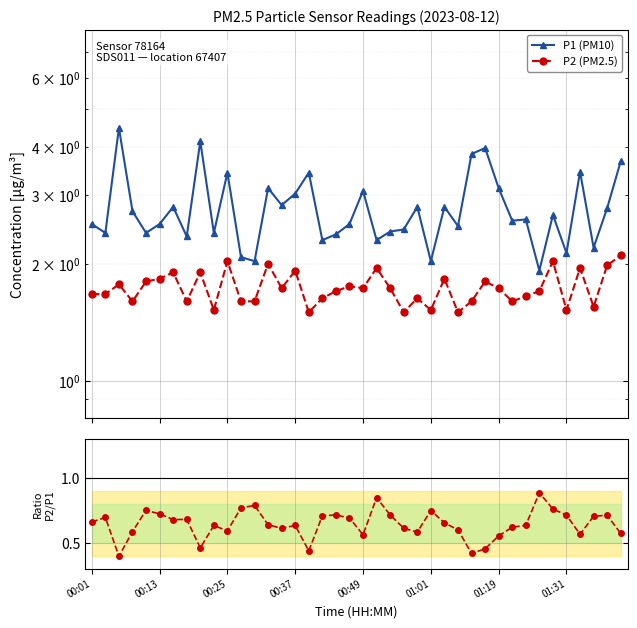

What is the sum of all P2 (PM2.5) values?

69.3